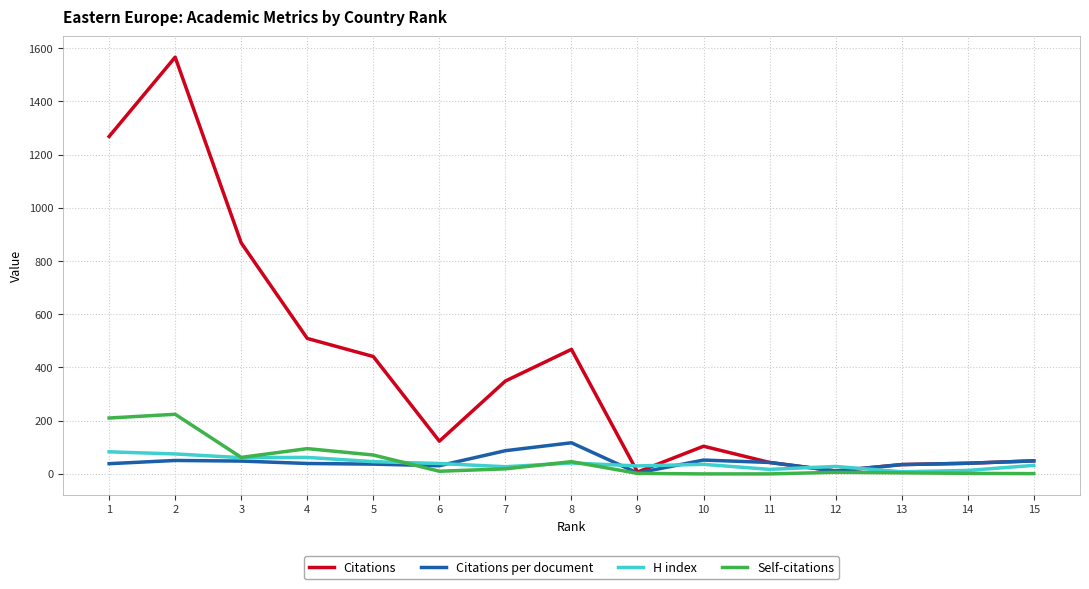

The value of H index at 3 is 61.0. True or false?

True